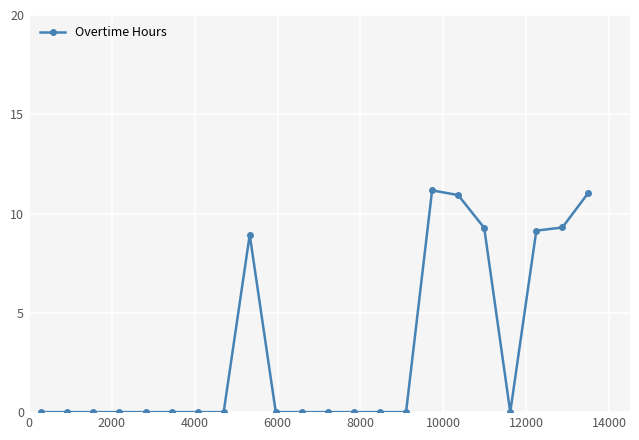

True or false: there are more than 1 points higher than both neighbors.

True